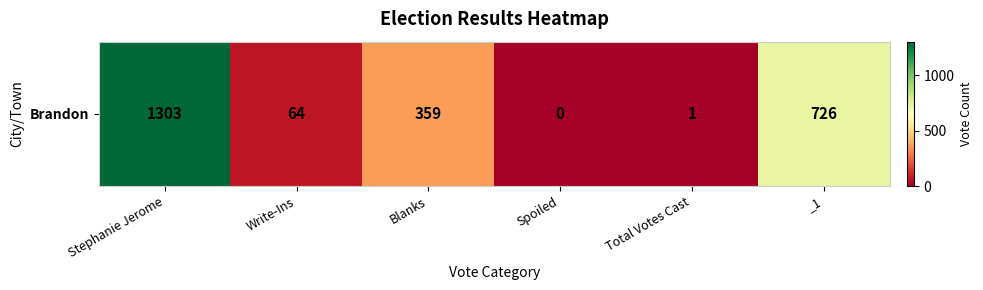

The chart shows a value of -785 at Spoiled. True or false?

False